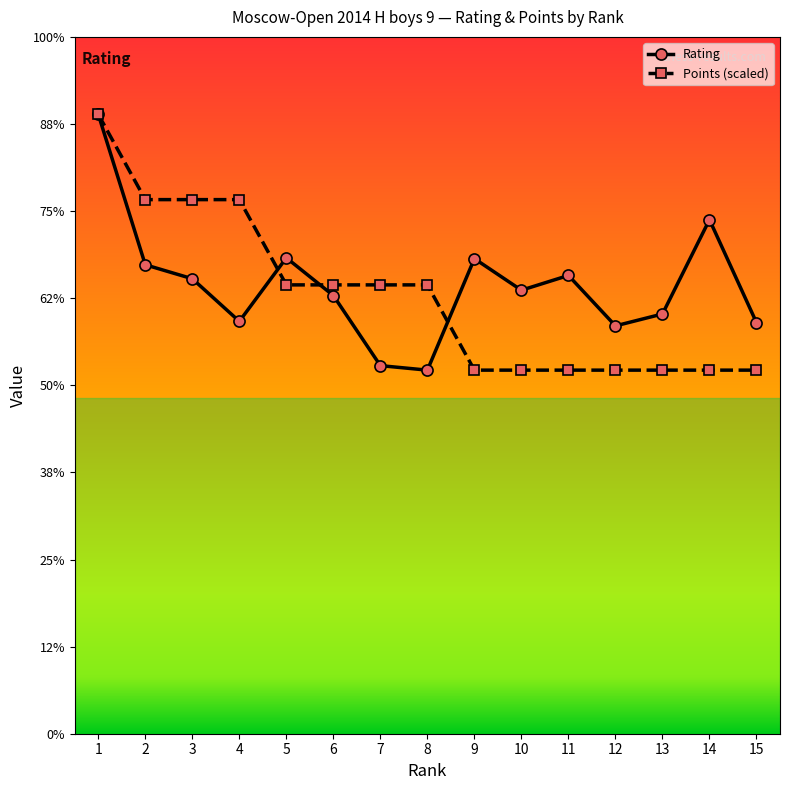

Which category has the lowest value in the Points (scaled) series?

9